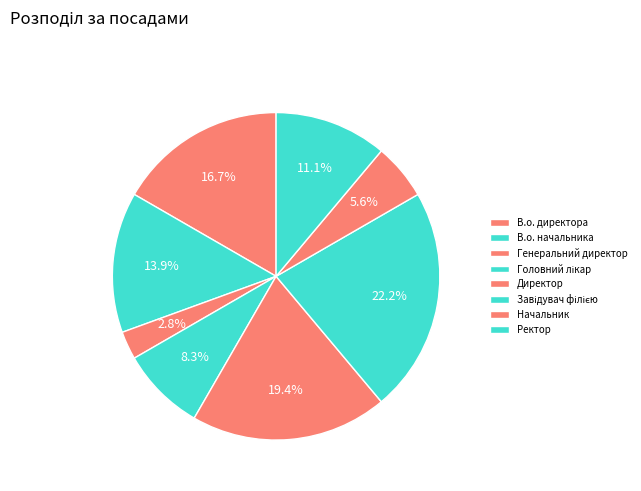

How many slices are in this pie chart?

8